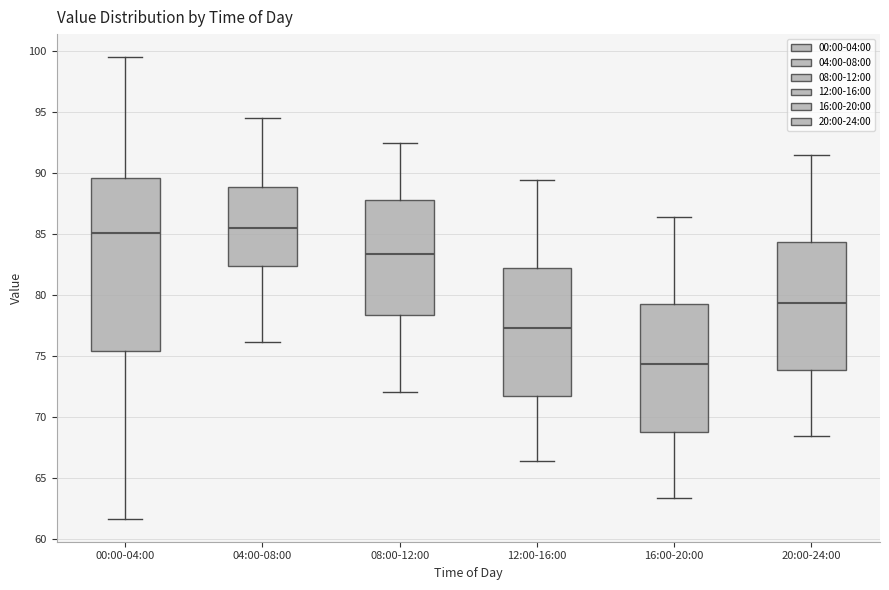

Reading left to right, transcribe this box plot: for each box, give where its median line is, the range the box spans, and where its two whiskers end, as read against the y-axis. The values are not printed on the chart, so give them approximately, as read against the axis.

00:00-04:00: median 85.0, box 75.5 to 89.5, whiskers 61.5 to 99.5
04:00-08:00: median 85.5, box 82.5 to 89.0, whiskers 76.0 to 94.5
08:00-12:00: median 83.5, box 78.5 to 88.0, whiskers 72.0 to 92.5
12:00-16:00: median 77.5, box 72.0 to 82.5, whiskers 66.5 to 89.5
16:00-20:00: median 74.5, box 69.0 to 79.5, whiskers 63.5 to 86.5
20:00-24:00: median 79.5, box 74.0 to 84.5, whiskers 68.5 to 91.5